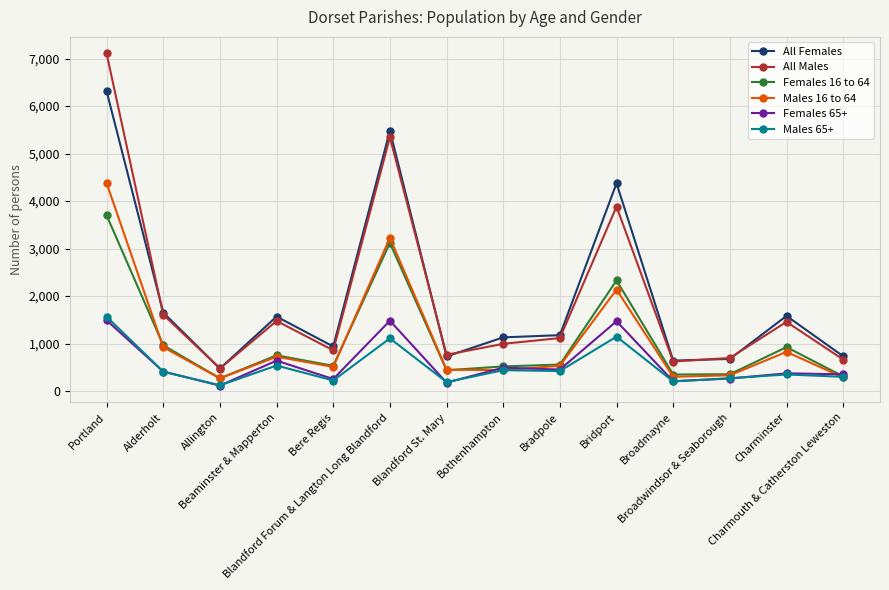

True or false: Females 16 to 64 has more than 1 points higher than both neighbors.

True